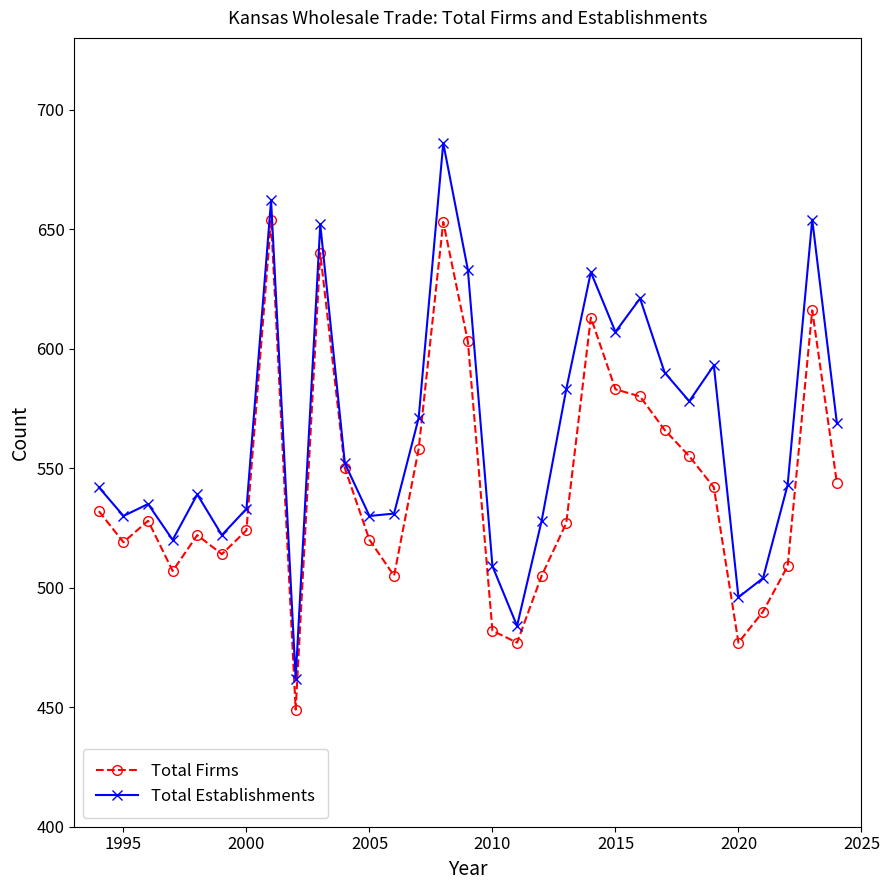

What is the value of the Total Firms point at the 18th from the left?

477